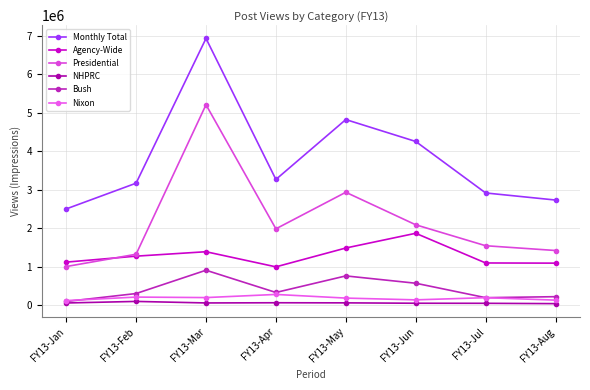

The value of Nixon at FY13-Aug is 67162. True or false?

False